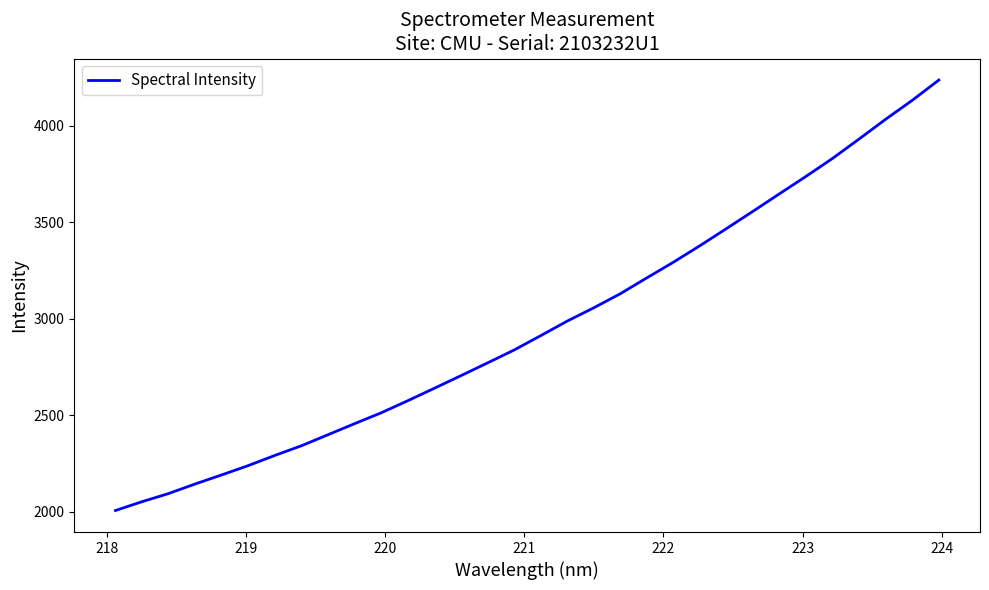

What is the difference between the maximum and minimum values?

2231.7